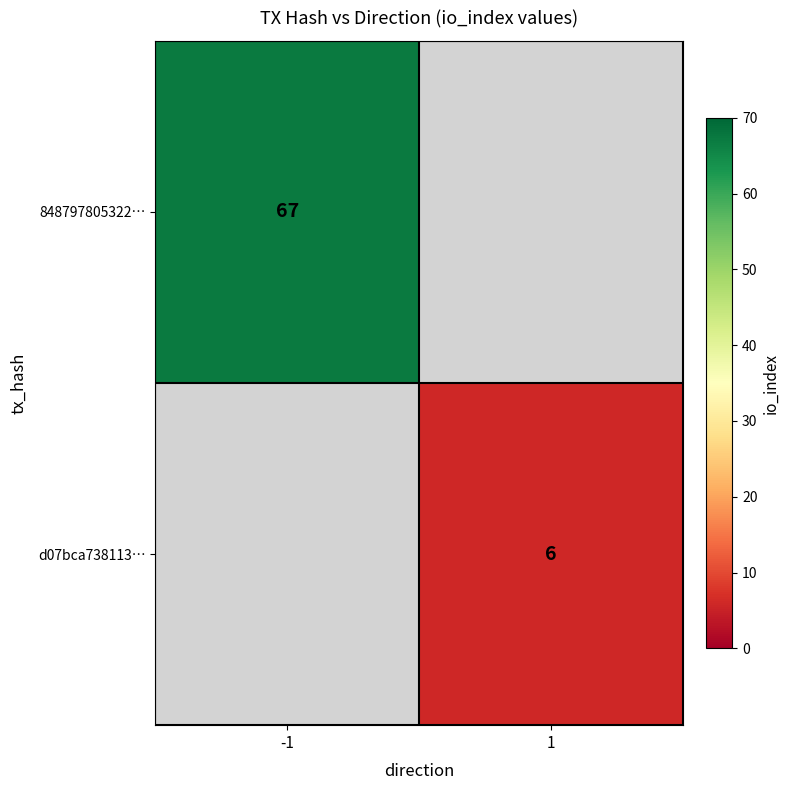

The value of 848797805322… at -1 is 67. True or false?

True